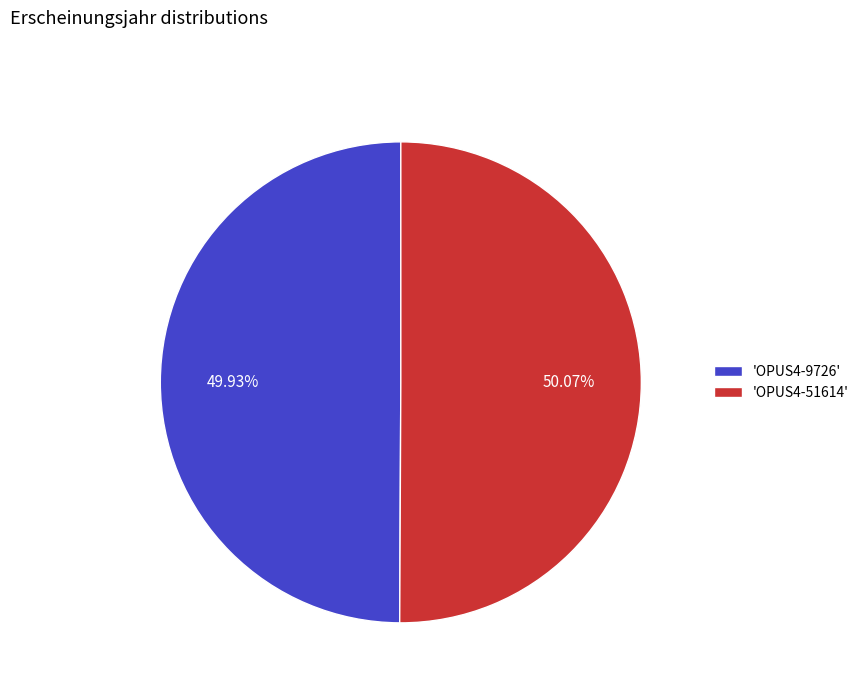

Do 'OPUS4-9726' and 'OPUS4-51614' together represent more than half of the pie?

Yes